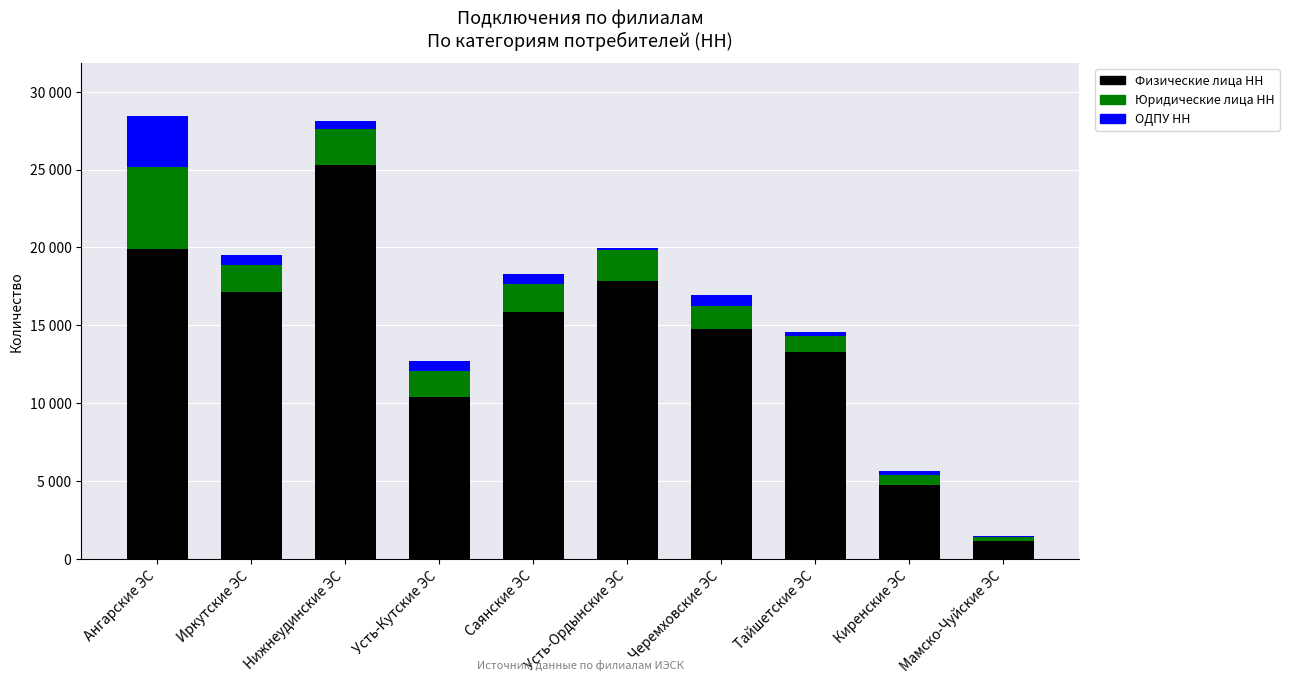

What is the label of the 5th bar from the right?

Усть-Ордынские ЭС